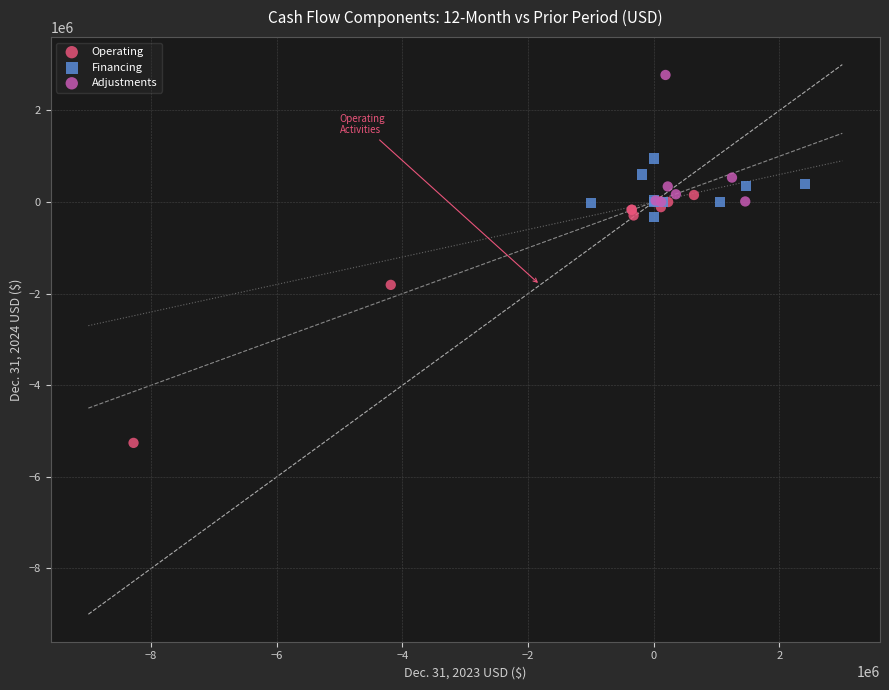

Which series reaches the minimum Y coordinate?

Operating